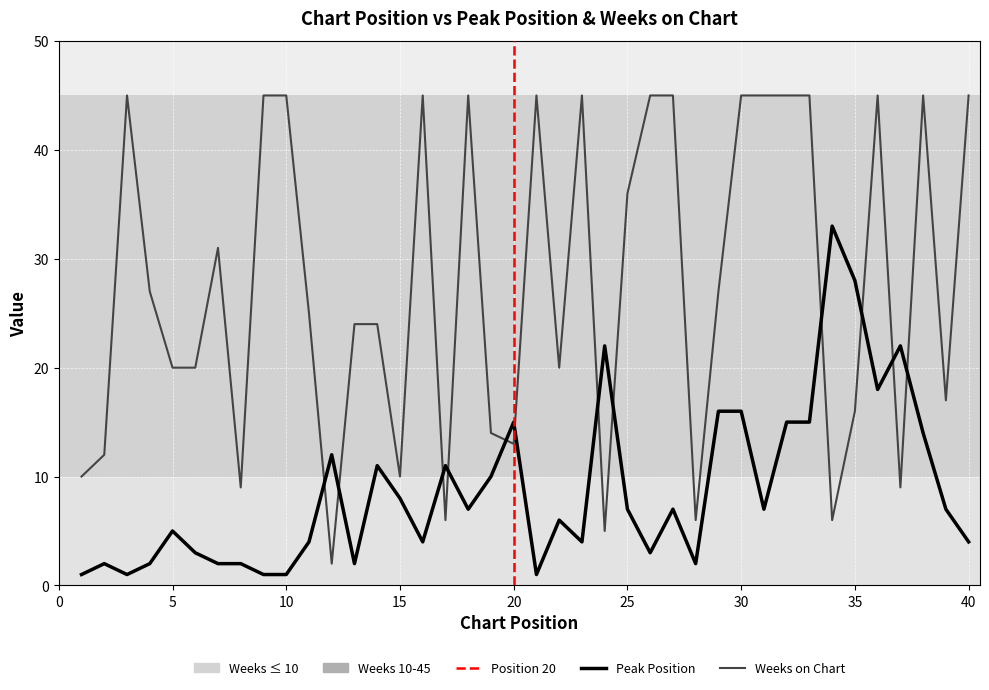

At which label is Peak Position closest to 17?

29